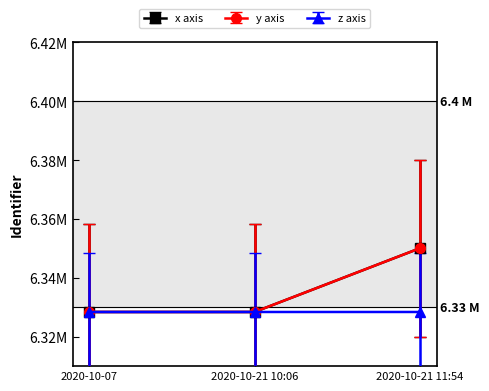

What is the difference between the highest and lowest values at 2020-10-21 10:06?

1